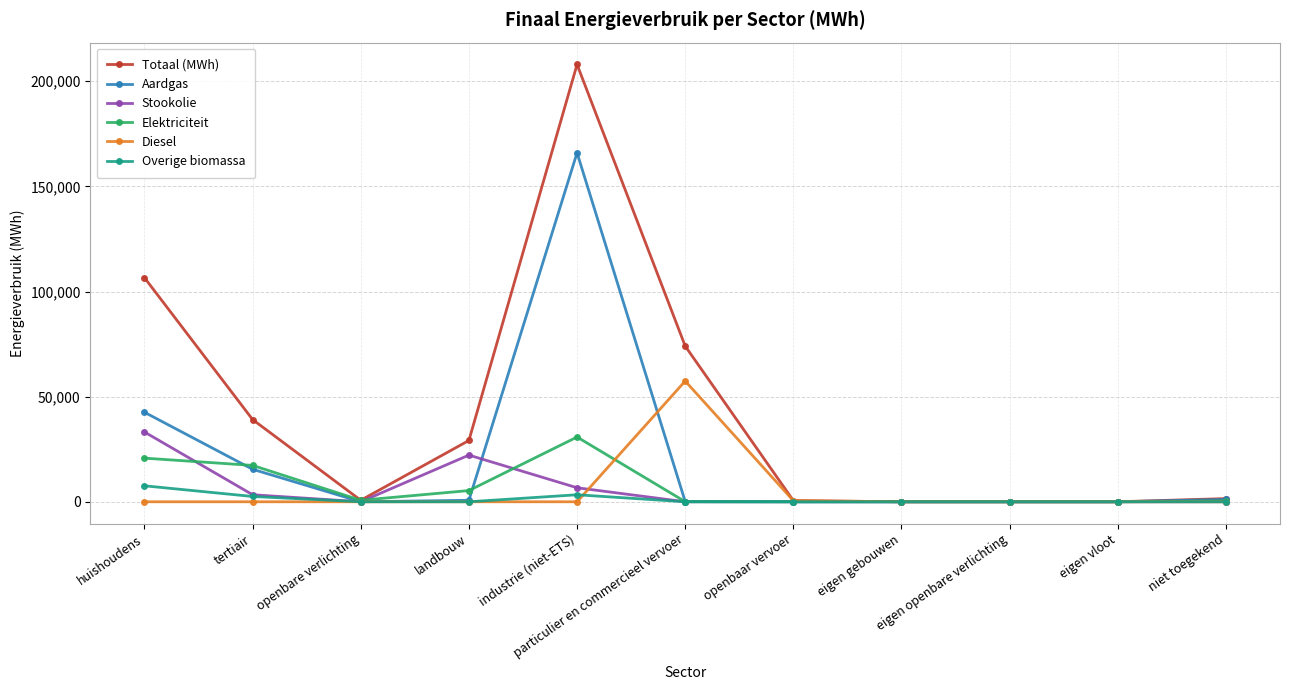

What is the highest value of the Aardgas series?

165977.6